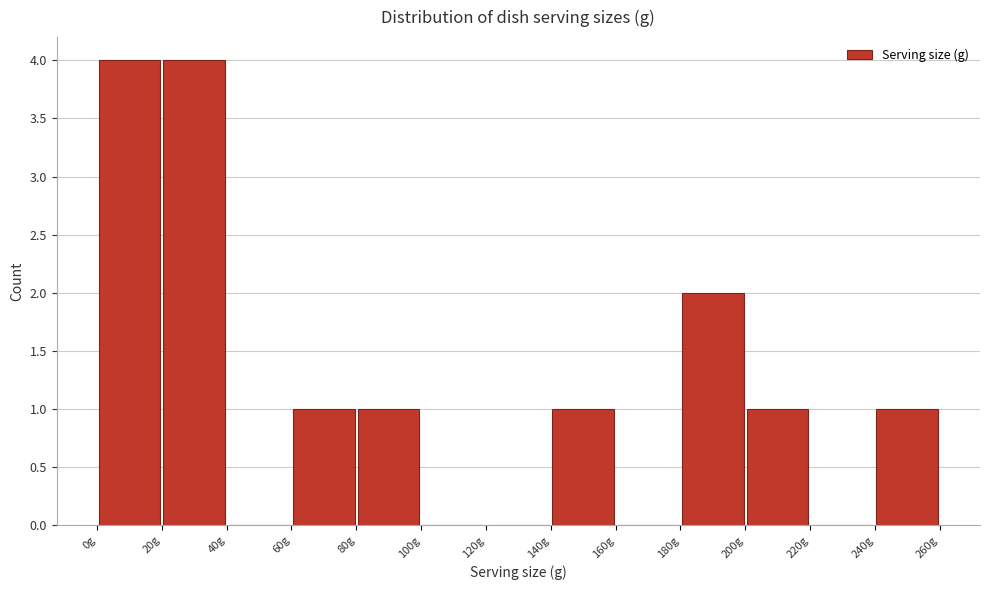

Reading left to right, transcribe this chart: for each bar, give the range it covers on the x-axis and its height. The values are not printed on the chart, so give them approximately, as read against the axis.

0 to 20: 4
20 to 40: 4
40 to 60: 0
60 to 80: 1
80 to 100: 1
100 to 120: 0
120 to 140: 0
140 to 160: 1
160 to 180: 0
180 to 200: 2
200 to 220: 1
220 to 240: 0
240 to 260: 1